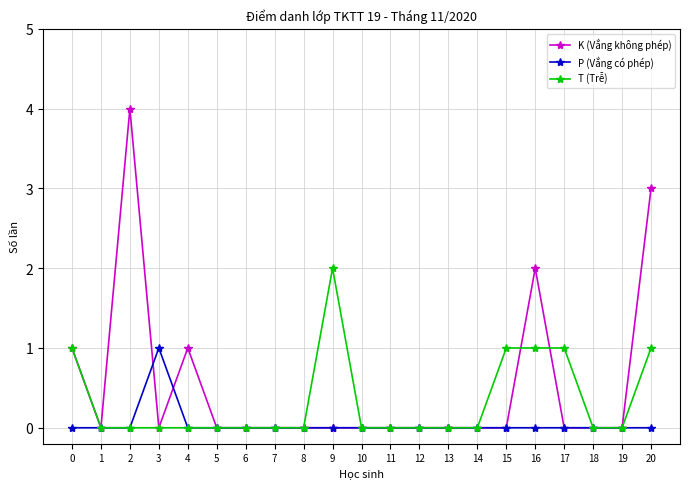

Does the chart display data point markers on the line(s)?

Yes